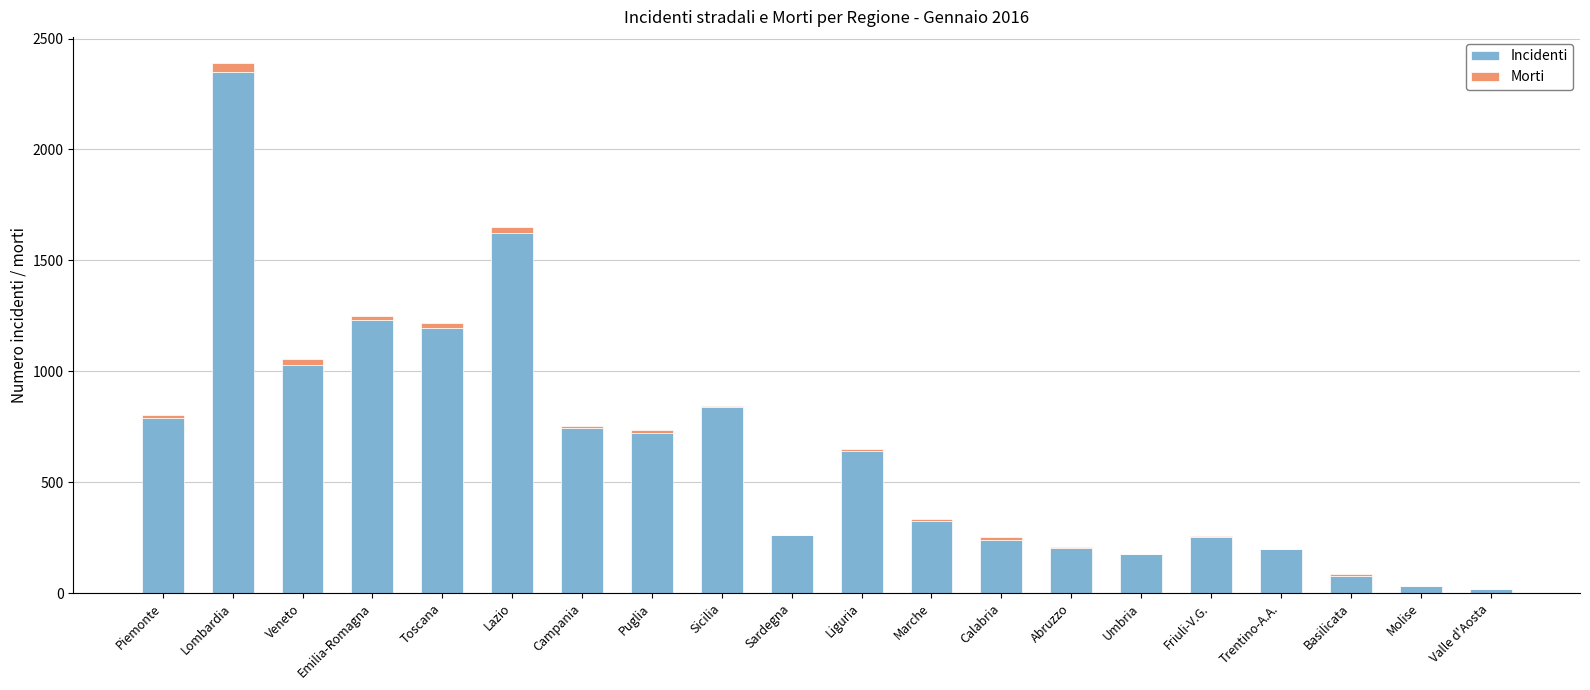

At which category is the sum across all series the highest?

Lombardia